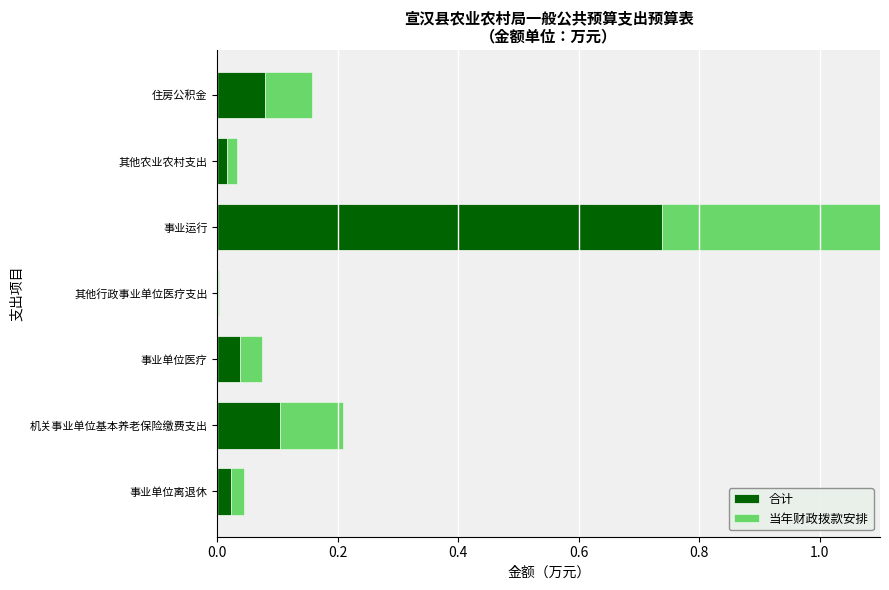

Which series changed the most between 机关事业单位基本养老保险缴费支出 and 其他行政事业单位医疗支出?

合计